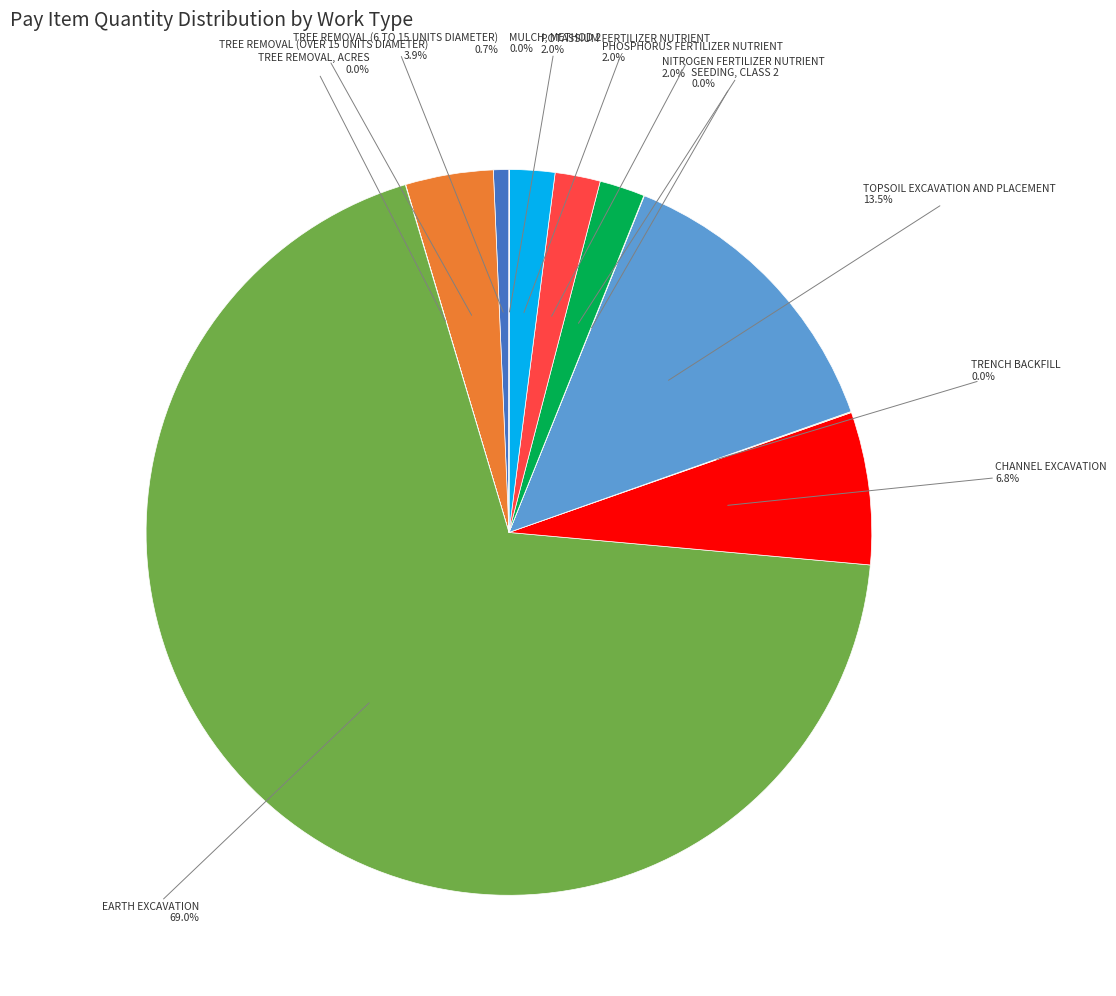

What is the largest slice in the pie chart?

EARTH EXCAVATION